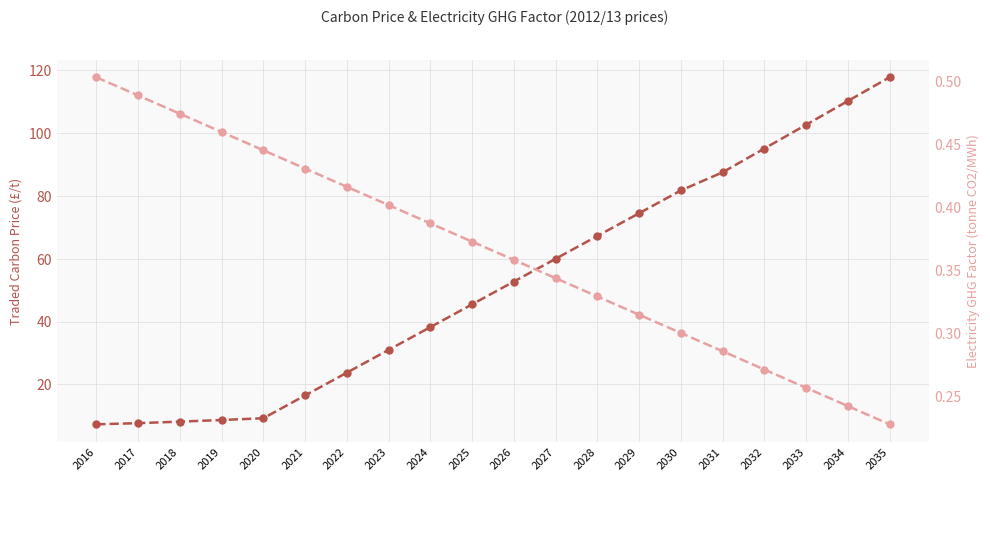

What is the value of the Traded carbon price (nominal £/t) point at the 19th from the left?

110.2